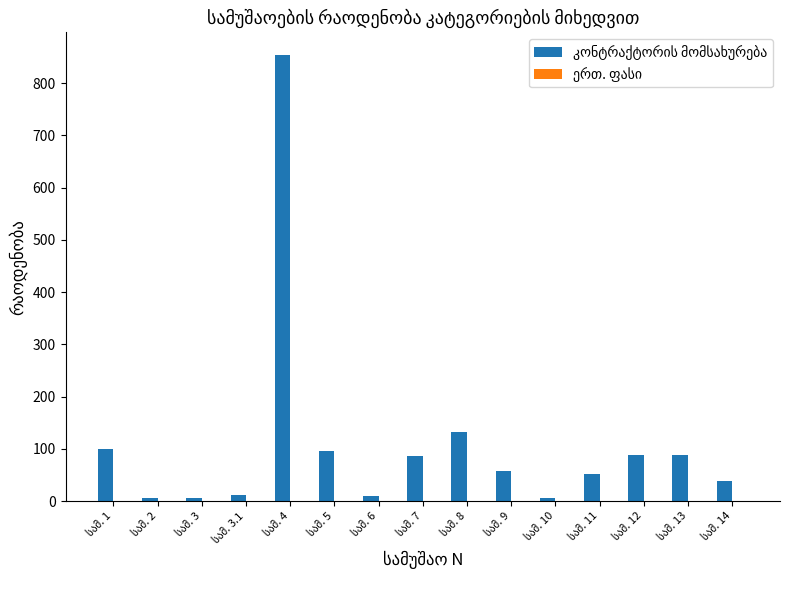

What is the sum of all values?

1629.0